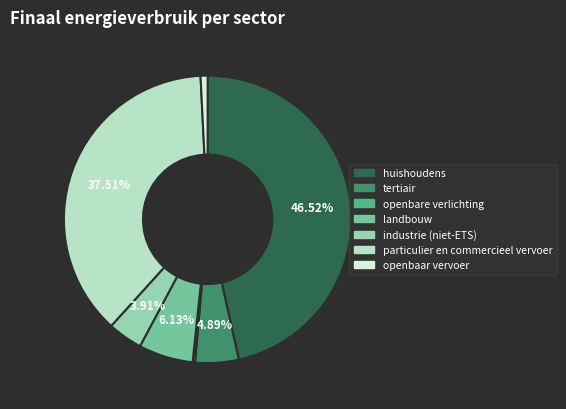

To the nearest percent, what is the average slice percentage?

14%